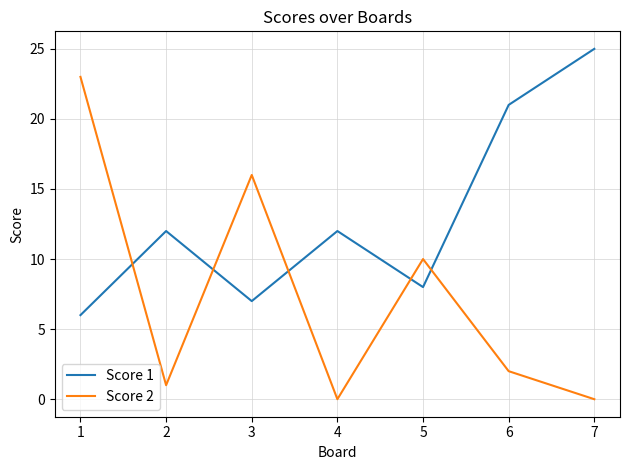

Which series has the largest range (max minus min)?

Score 2